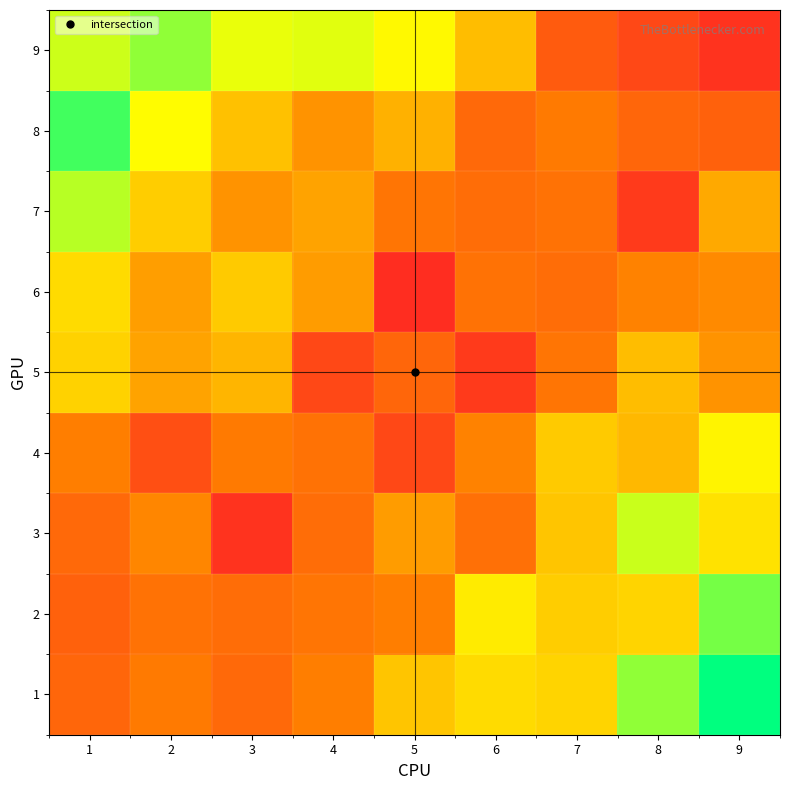

At which category does the chart reach its peak across all series?

9